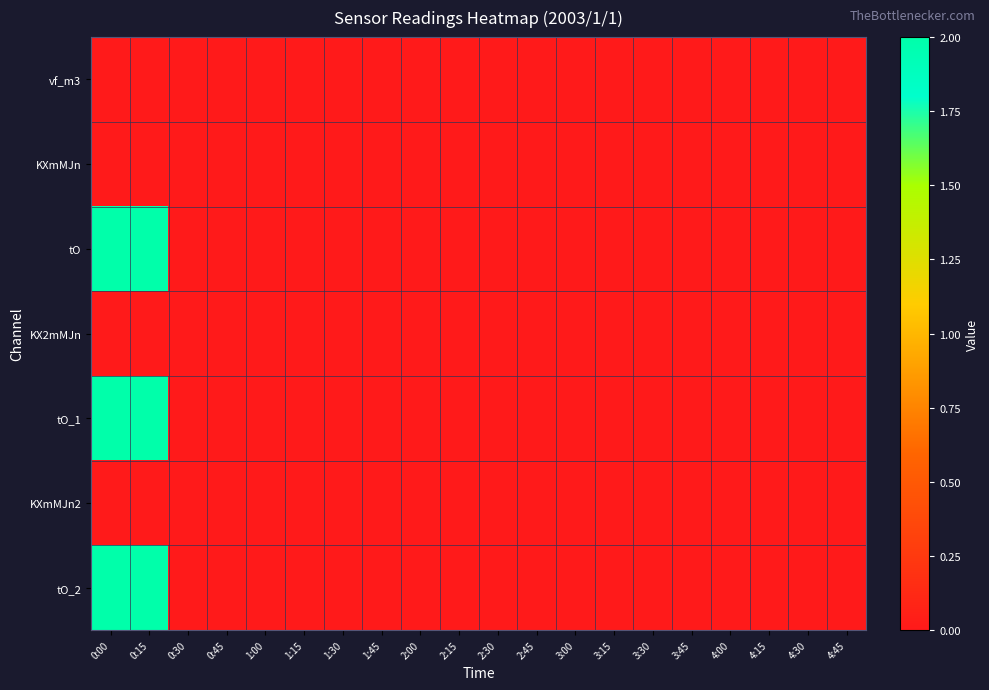

Reading left to right, extract all data points from this chart.

vf_m3: 0:00=0	0:15=0	0:30=0	0:45=0	1:00=0	1:15=0	1:30=0	1:45=0	2:00=0	2:15=0	2:30=0	2:45=0	3:00=0	3:15=0	3:30=0	3:45=0	4:00=0	4:15=0	4:30=0	4:45=0
KXmMJn: 0:00=0	0:15=0	0:30=0	0:45=0	1:00=0	1:15=0	1:30=0	1:45=0	2:00=0	2:15=0	2:30=0	2:45=0	3:00=0	3:15=0	3:30=0	3:45=0	4:00=0	4:15=0	4:30=0	4:45=0
tO: 0:00=2	0:15=2	0:30=0	0:45=0	1:00=0	1:15=0	1:30=0	1:45=0	2:00=0	2:15=0	2:30=0	2:45=0	3:00=0	3:15=0	3:30=0	3:45=0	4:00=0	4:15=0	4:30=0	4:45=0
KX2mMJn: 0:00=0	0:15=0	0:30=0	0:45=0	1:00=0	1:15=0	1:30=0	1:45=0	2:00=0	2:15=0	2:30=0	2:45=0	3:00=0	3:15=0	3:30=0	3:45=0	4:00=0	4:15=0	4:30=0	4:45=0
tO_1: 0:00=2	0:15=2	0:30=0	0:45=0	1:00=0	1:15=0	1:30=0	1:45=0	2:00=0	2:15=0	2:30=0	2:45=0	3:00=0	3:15=0	3:30=0	3:45=0	4:00=0	4:15=0	4:30=0	4:45=0
KXmMJn2: 0:00=0	0:15=0	0:30=0	0:45=0	1:00=0	1:15=0	1:30=0	1:45=0	2:00=0	2:15=0	2:30=0	2:45=0	3:00=0	3:15=0	3:30=0	3:45=0	4:00=0	4:15=0	4:30=0	4:45=0
tO_2: 0:00=2	0:15=2	0:30=0	0:45=0	1:00=0	1:15=0	1:30=0	1:45=0	2:00=0	2:15=0	2:30=0	2:45=0	3:00=0	3:15=0	3:30=0	3:45=0	4:00=0	4:15=0	4:30=0	4:45=0